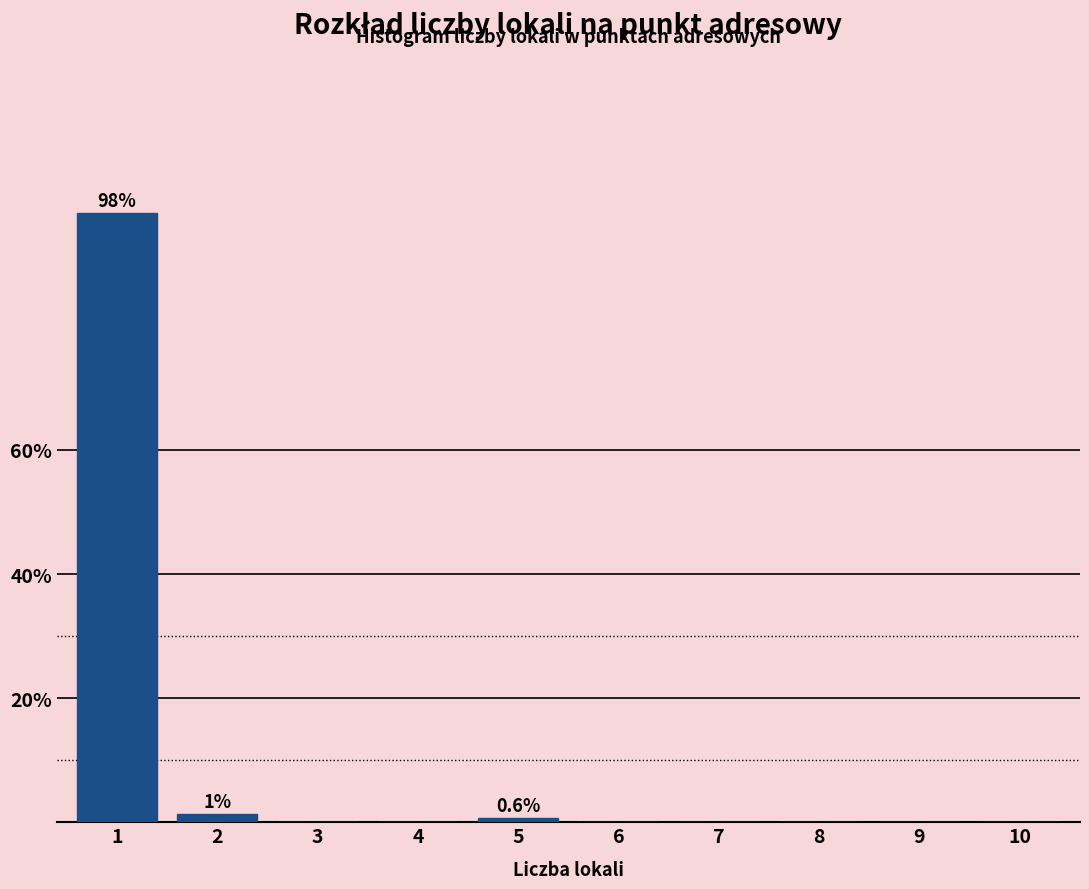

Reading left to right, list all the values displayed in this chart.

1=98.1	2=1.3	3=0.0	4=0.0	5=0.6	6=0.0	7=0.0	8=0.0	9=0.0	10=0.0